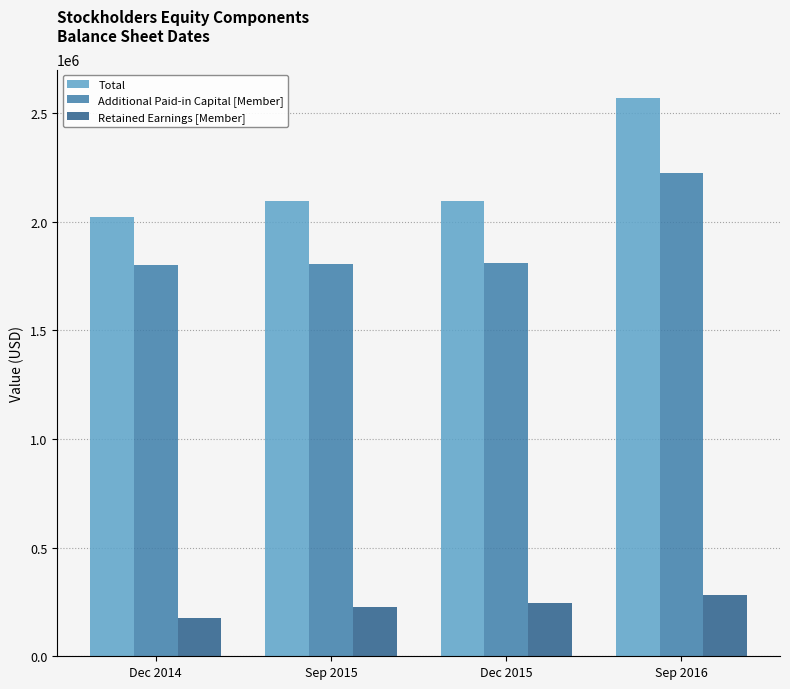

Is the value of Retained Earnings [Member] at Dec 2015 greater than the value of Additional Paid-in Capital [Member] at Dec 2014?

No